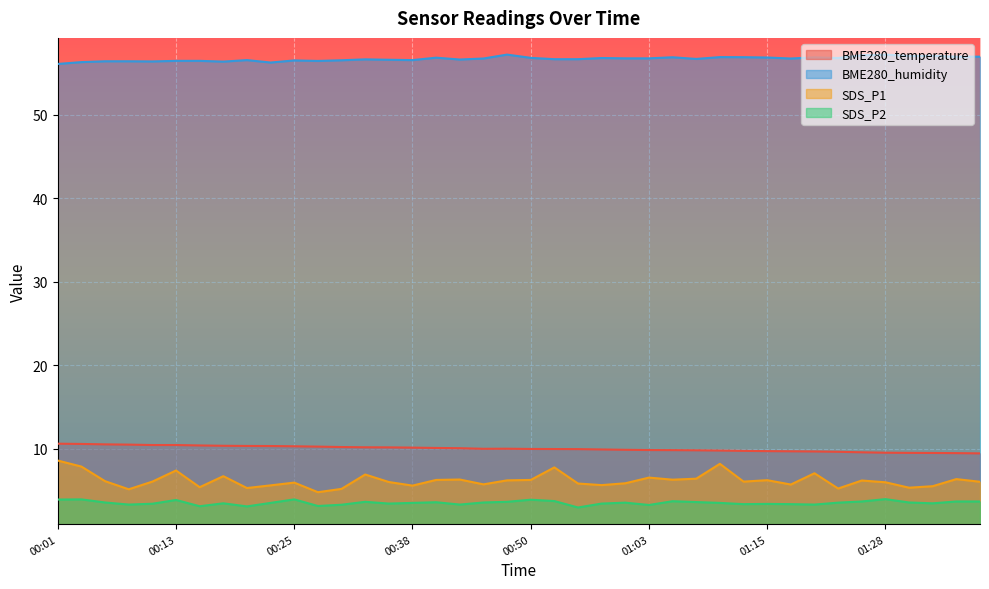

Is the value of SDS_P1 at 01:31 greater than the value of BME280_humidity at 00:23?

No